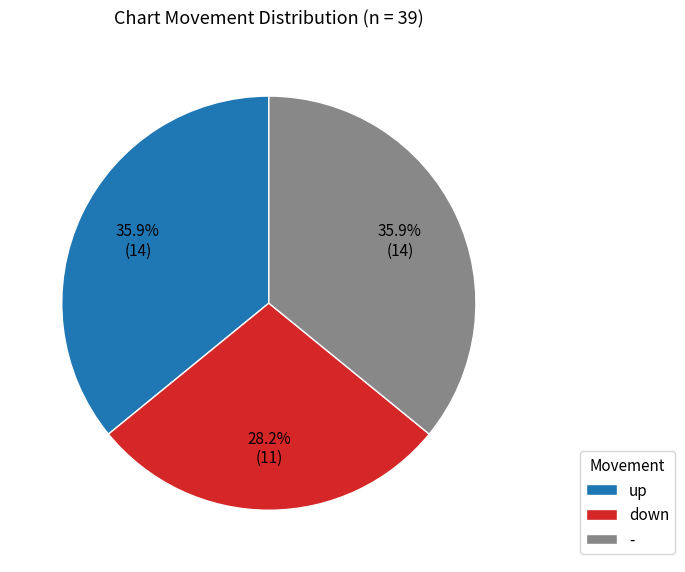

True or false: down accounts for 28% of the total.

True